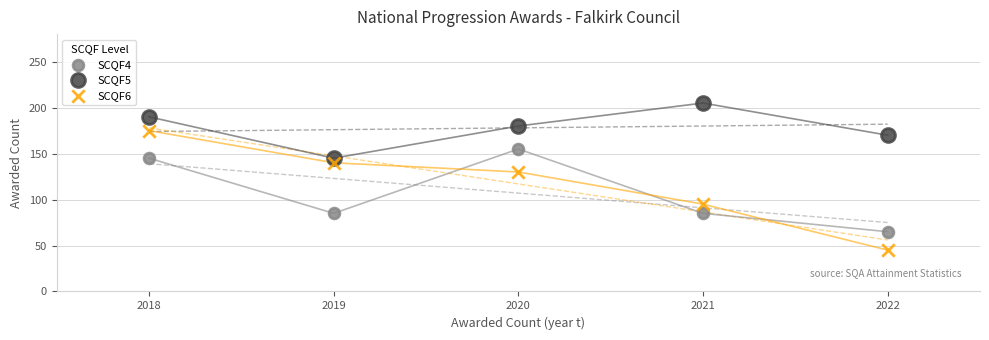

Which series reaches the maximum Y coordinate?

SCQF5